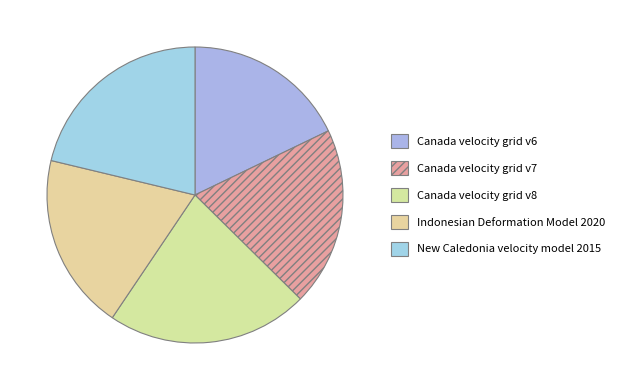

How many slices are in this pie chart?

5